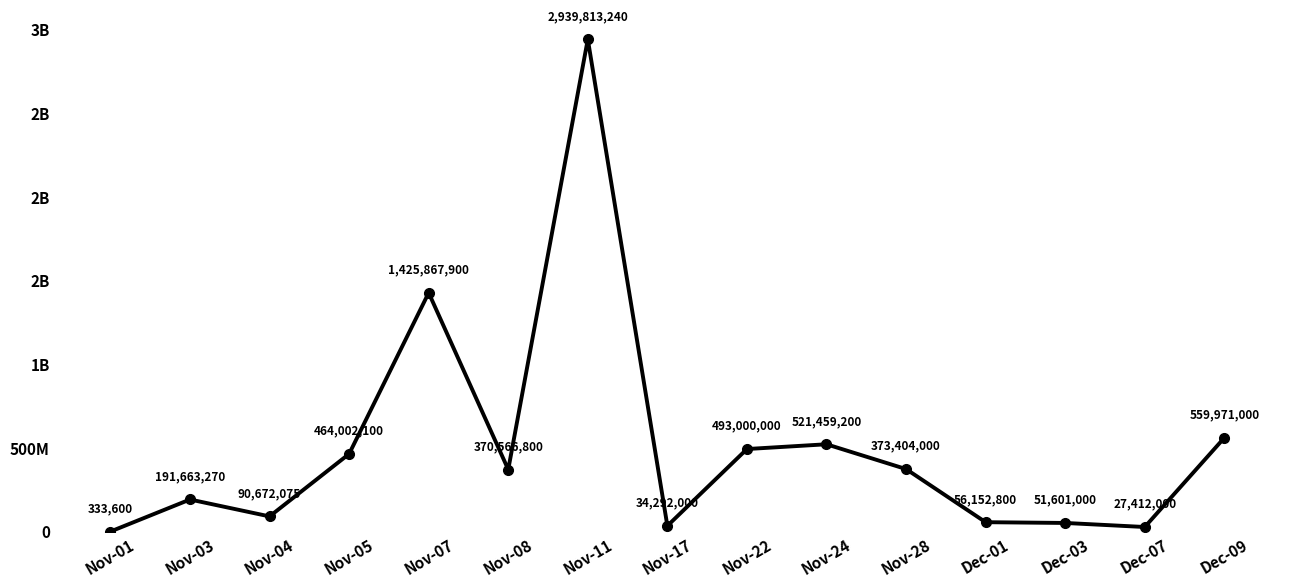

Is this an area chart (filled region under the line)?

No